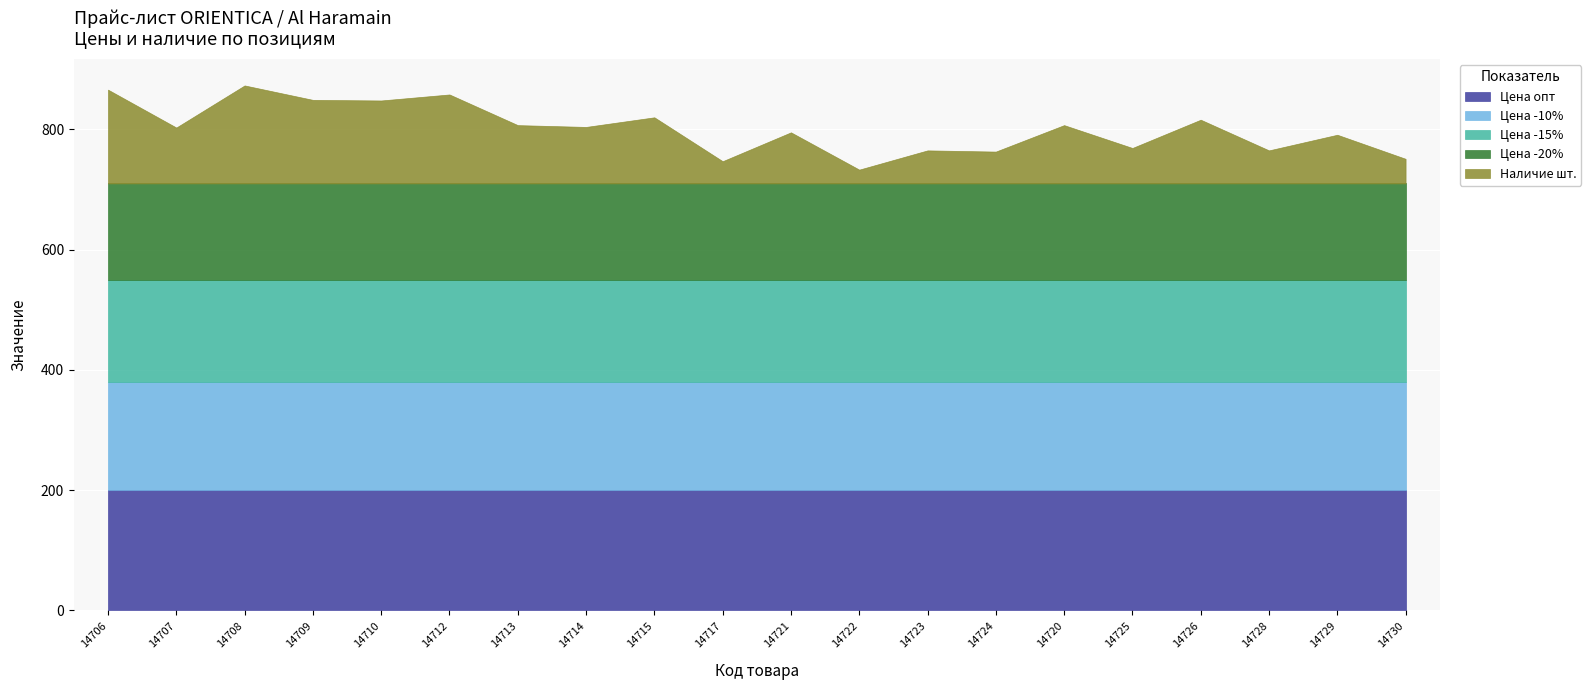

How many values in the Наличие шт. series exceed 94?

9